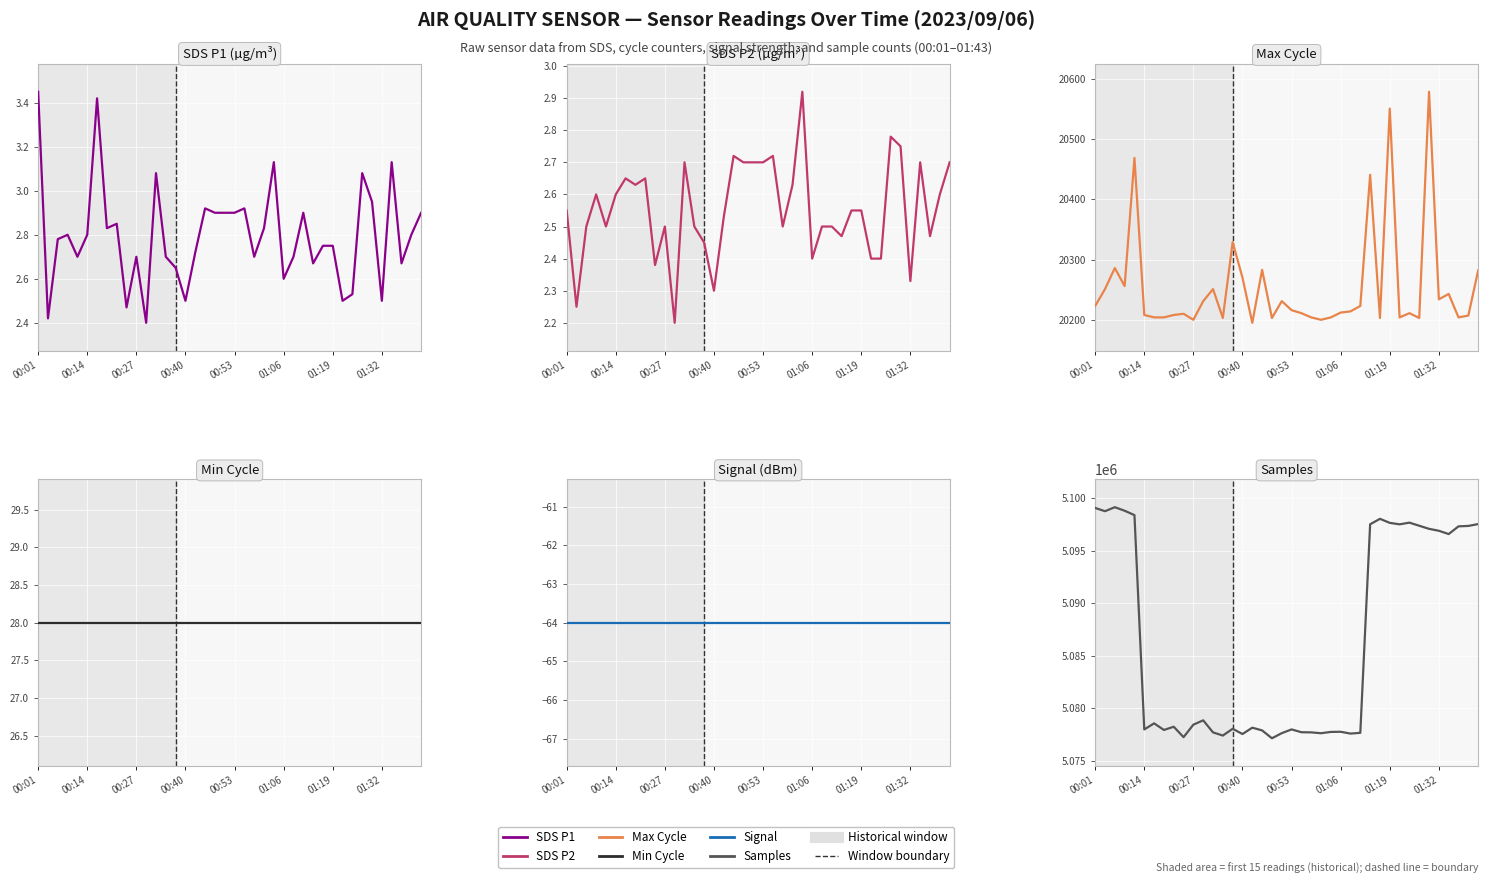

Is it true that Samples equals 9136037.2 at 19?

False